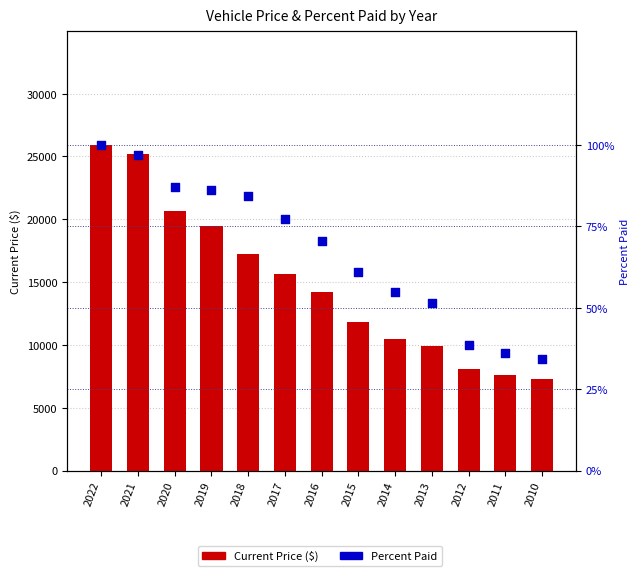

Is the value of Current Price at 2022 greater than the value of Percent Paid at 2020?

Yes